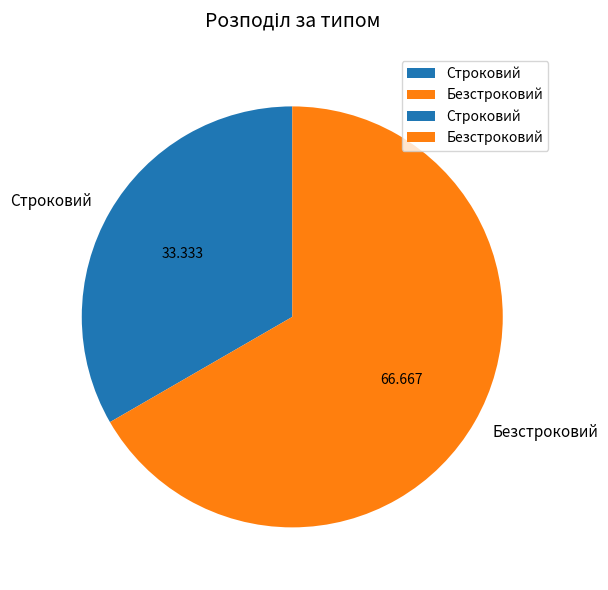

Combined, do Безстроковий and Строковий account for over 50%?

Yes